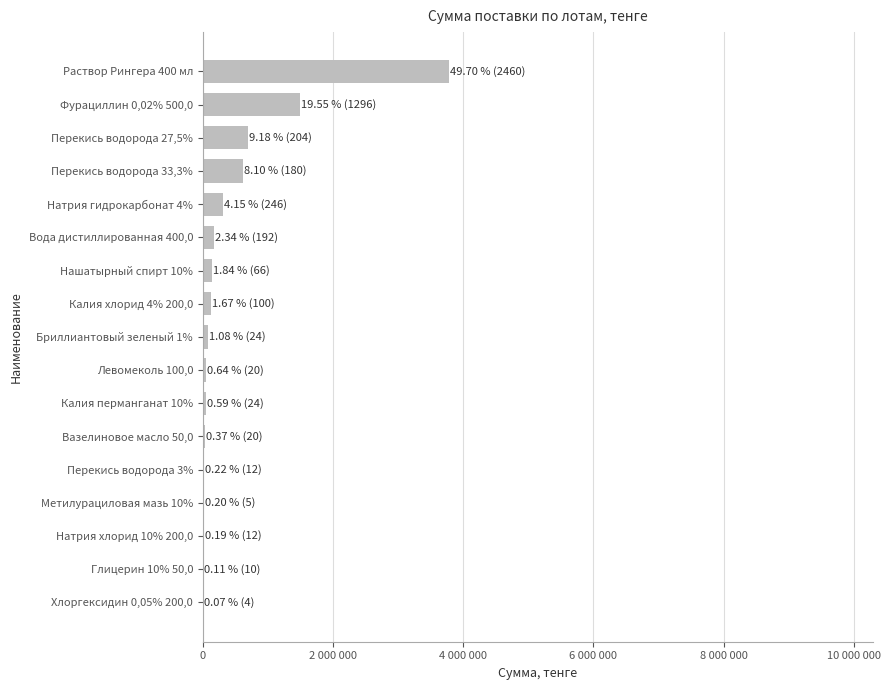

Are the bars grouped side by side (vs. stacked)?

No